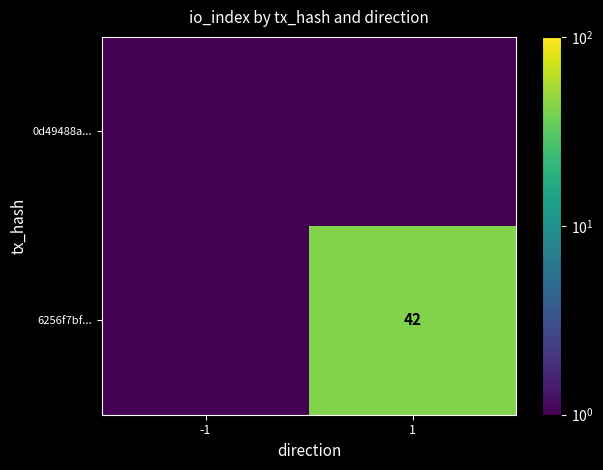

Which series changed the most between -1 and 1?

6256f7bf...